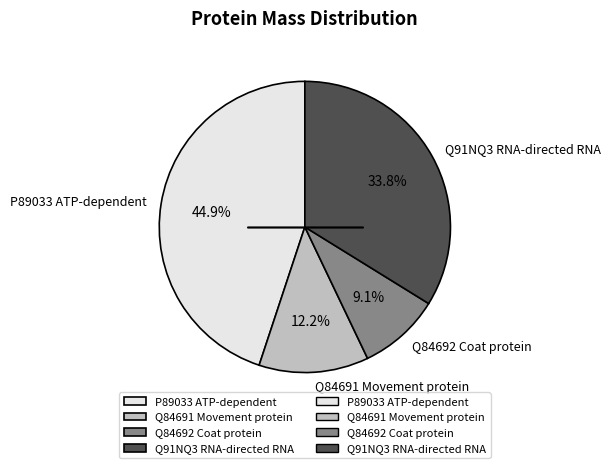

To the nearest percent, what is the difference between the largest and smallest slice percentages?

36%